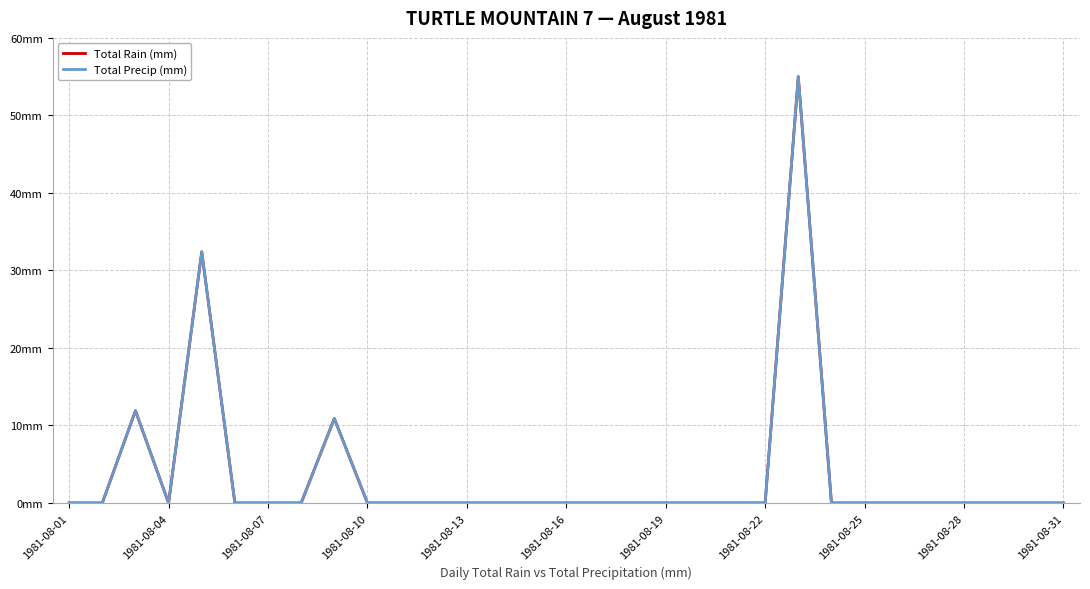

Is this an area chart (filled region under the line)?

No